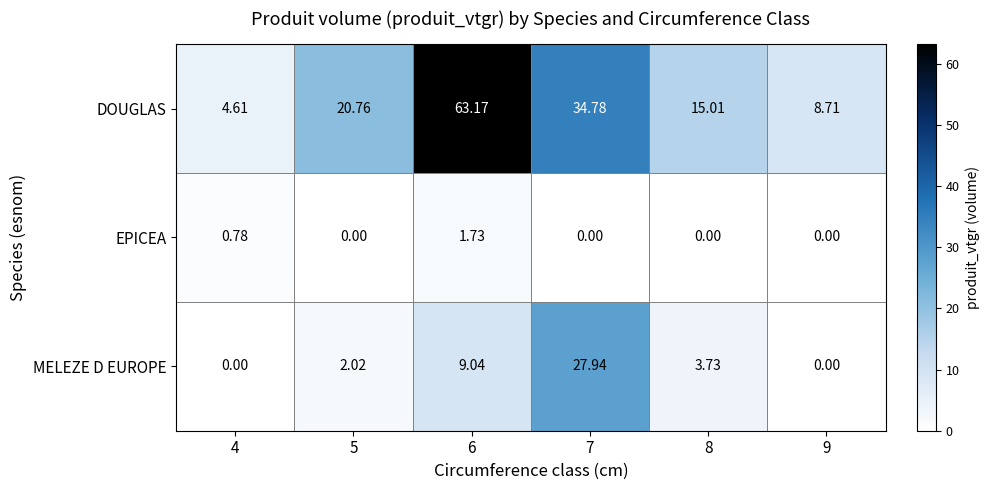

What is the total value across all series at 6?

73.9